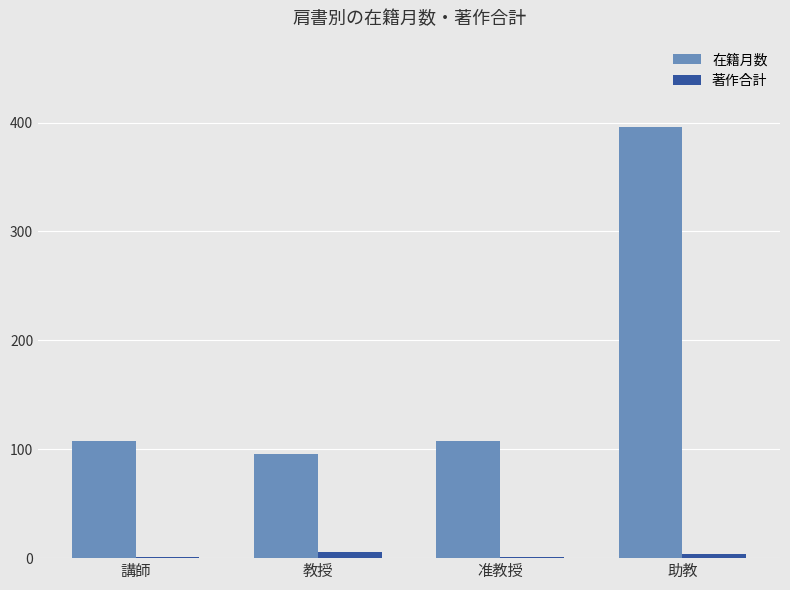

The value of 在籍月数 at 講師 is 49. True or false?

False